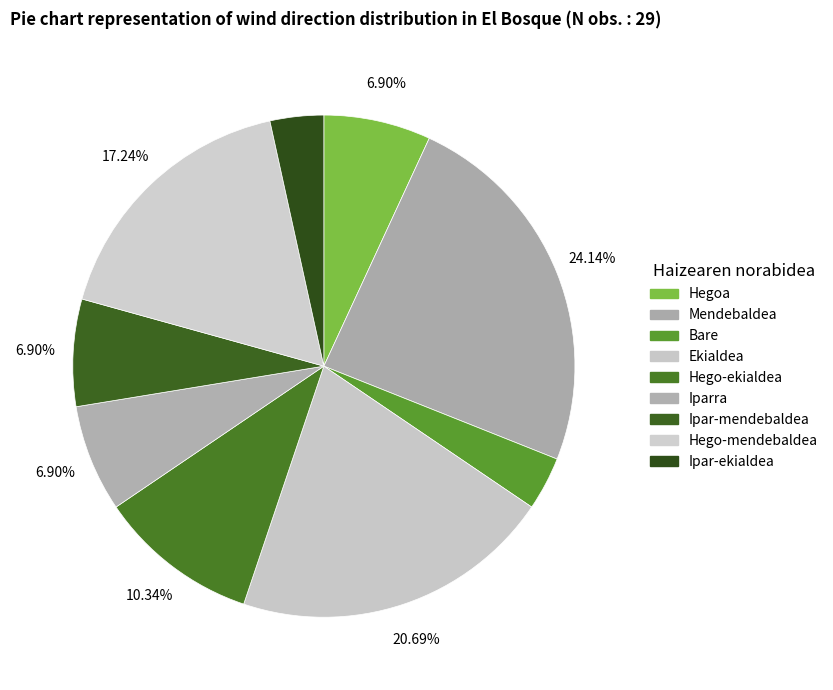

Is the sum of Iparra and Bare greater than half?

No